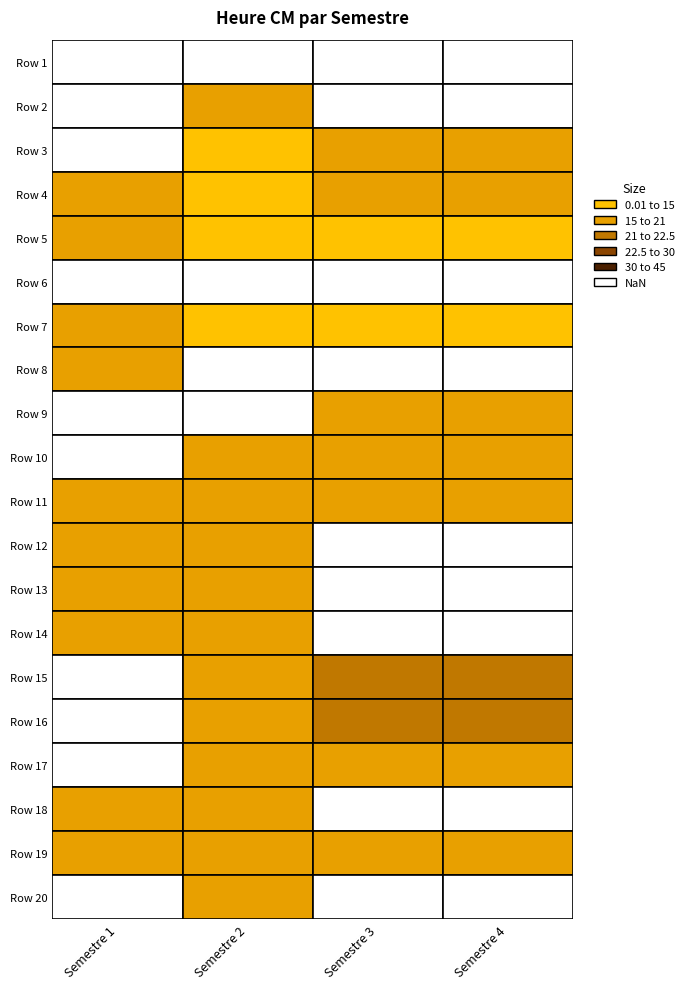

Is it true that Semestre 2 equals 0.0 at Row 1?

True